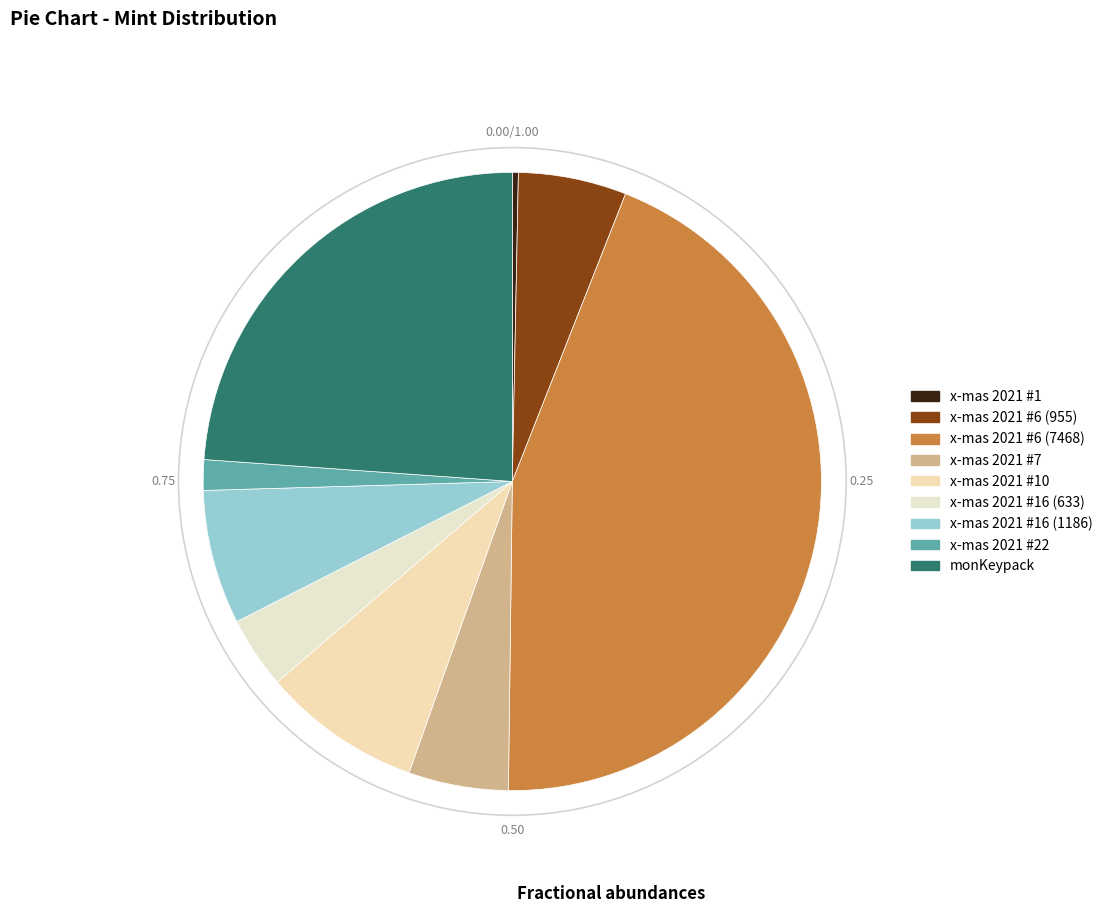

To the nearest percent, what is the difference between the largest and smallest slice percentages?

44%